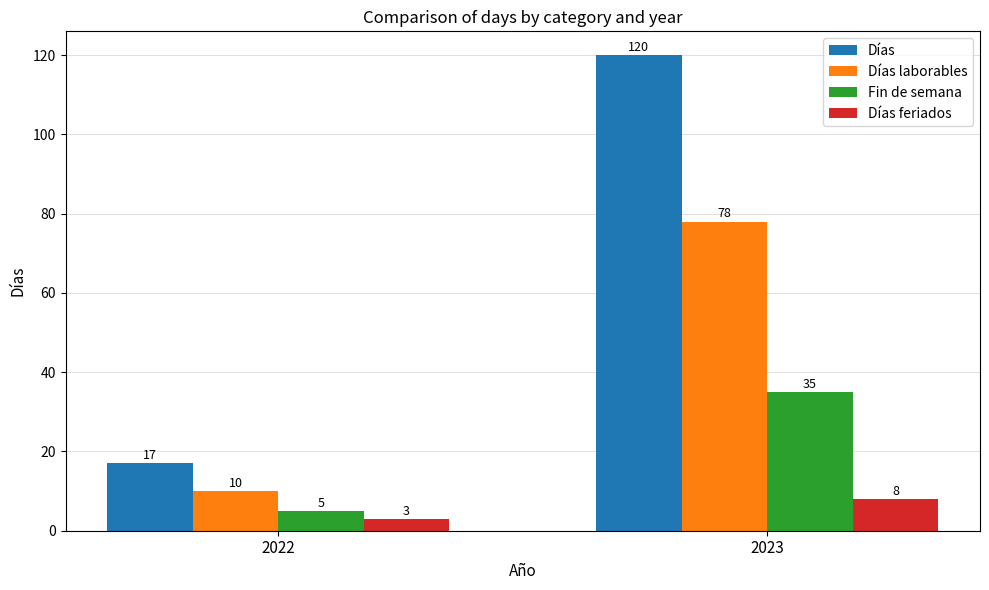

List the labels in order of Fin de semana value, largest first.

2023, 2022